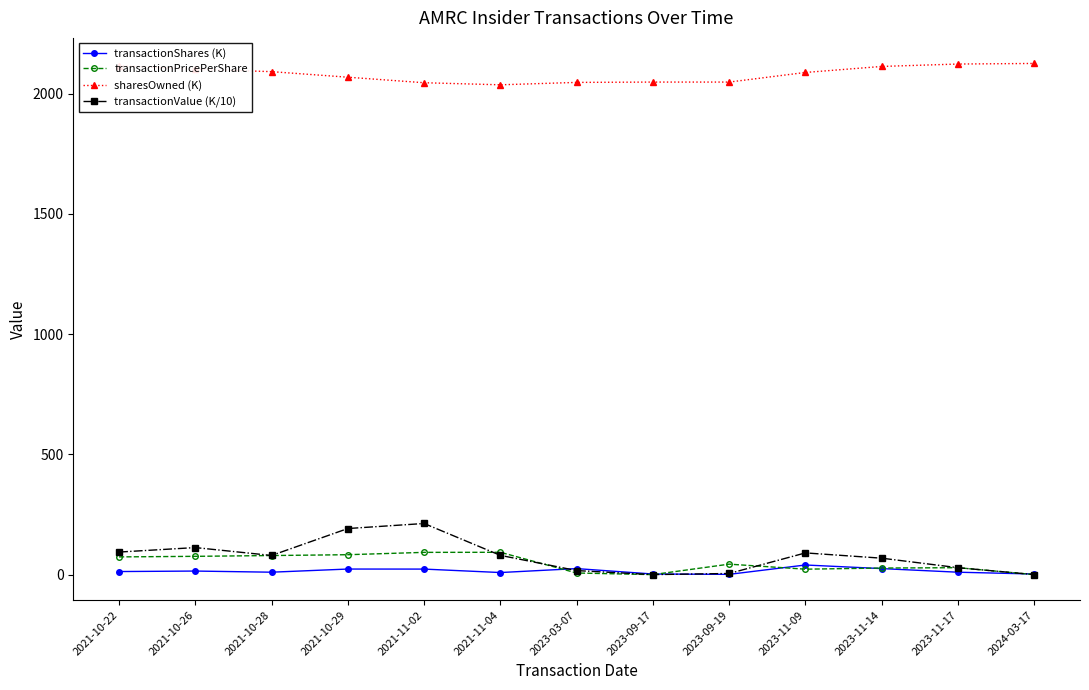

Which series has the largest range (max minus min)?

transactionValue (K/10)